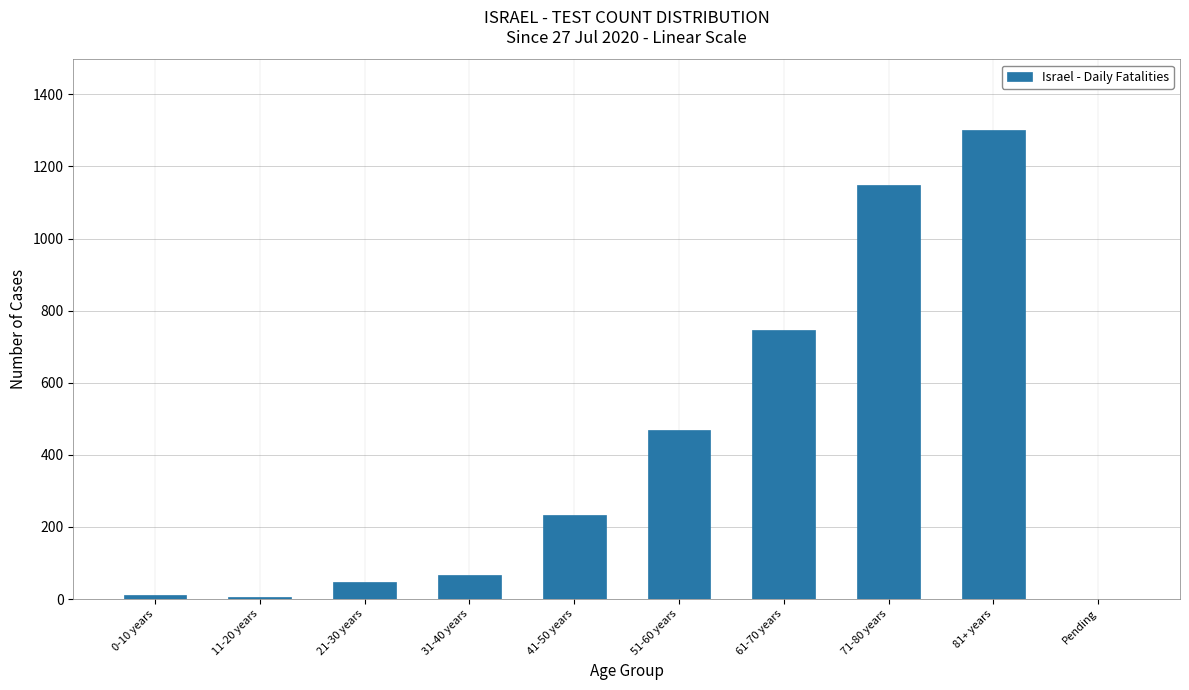

What is the greatest value displayed?

1302